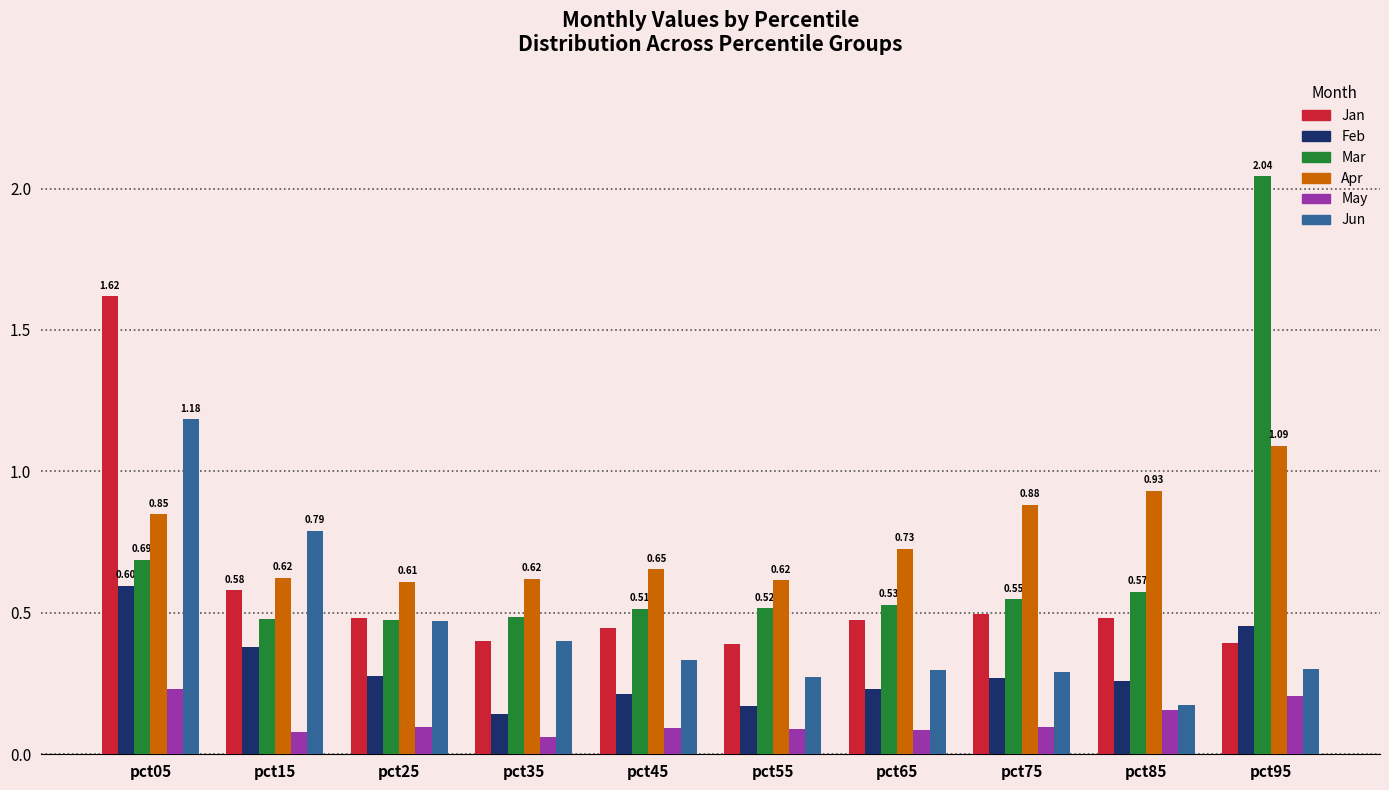

What is the sum of the Mar values at pct75 and pct55?

1.1